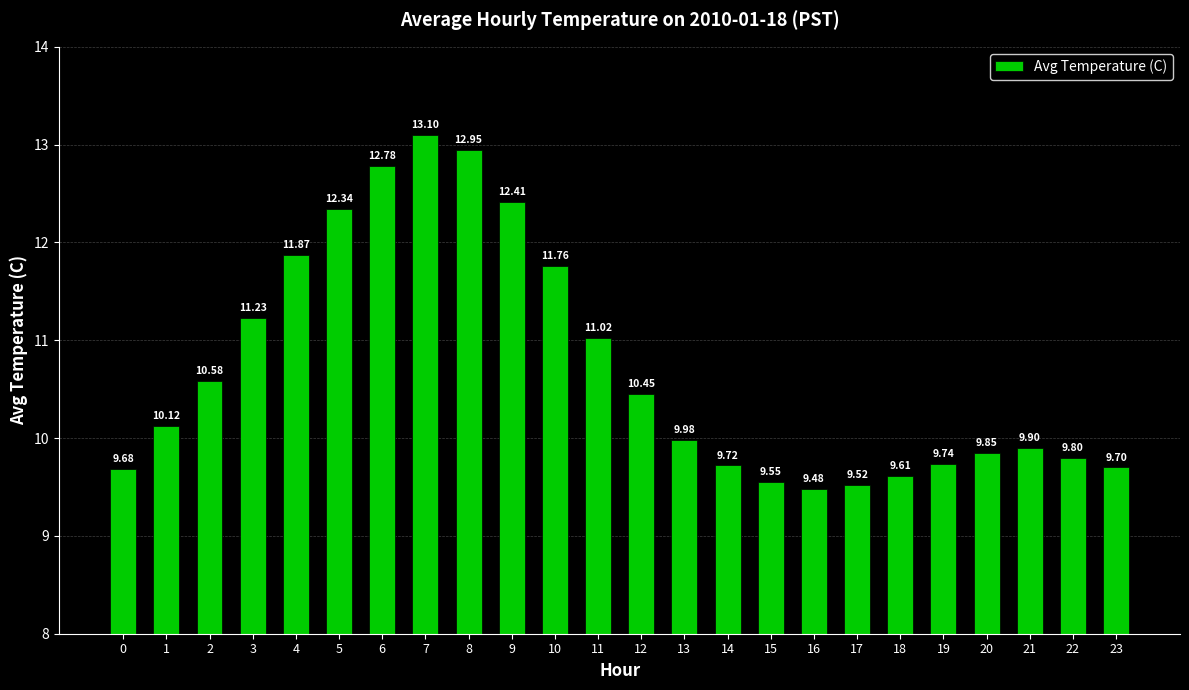

Rank the categories by value from lowest to highest.

16, 17, 15, 18, 0, 23, 14, 19, 22, 20, 21, 13, 1, 12, 2, 11, 3, 10, 4, 5, 9, 6, 8, 7